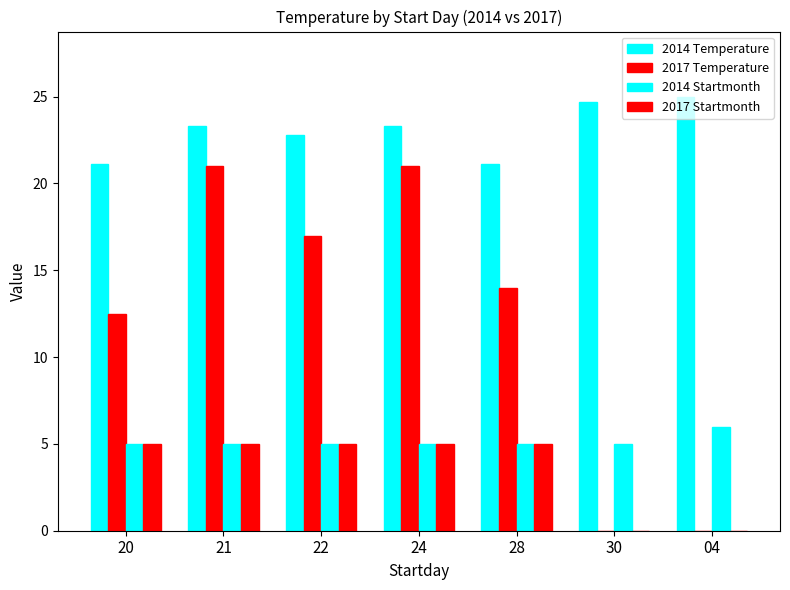

At 04, list the series in order from smallest to largest.

2017 Temperature, 2017 Startmonth, 2014 Startmonth, 2014 Temperature